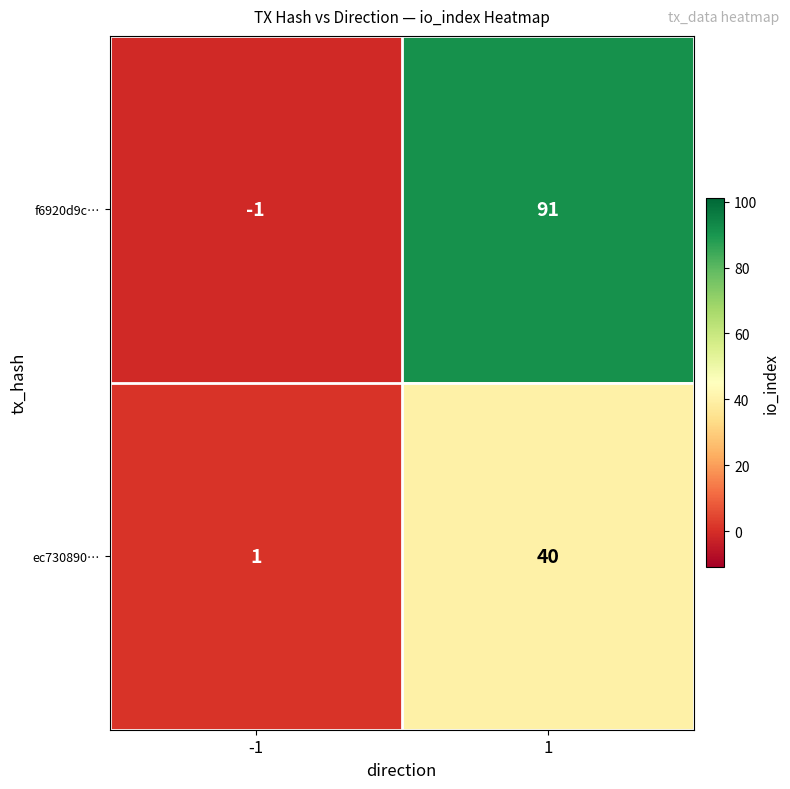

At 1, list the series in order from largest to smallest.

f6920d9c…, ec730890…